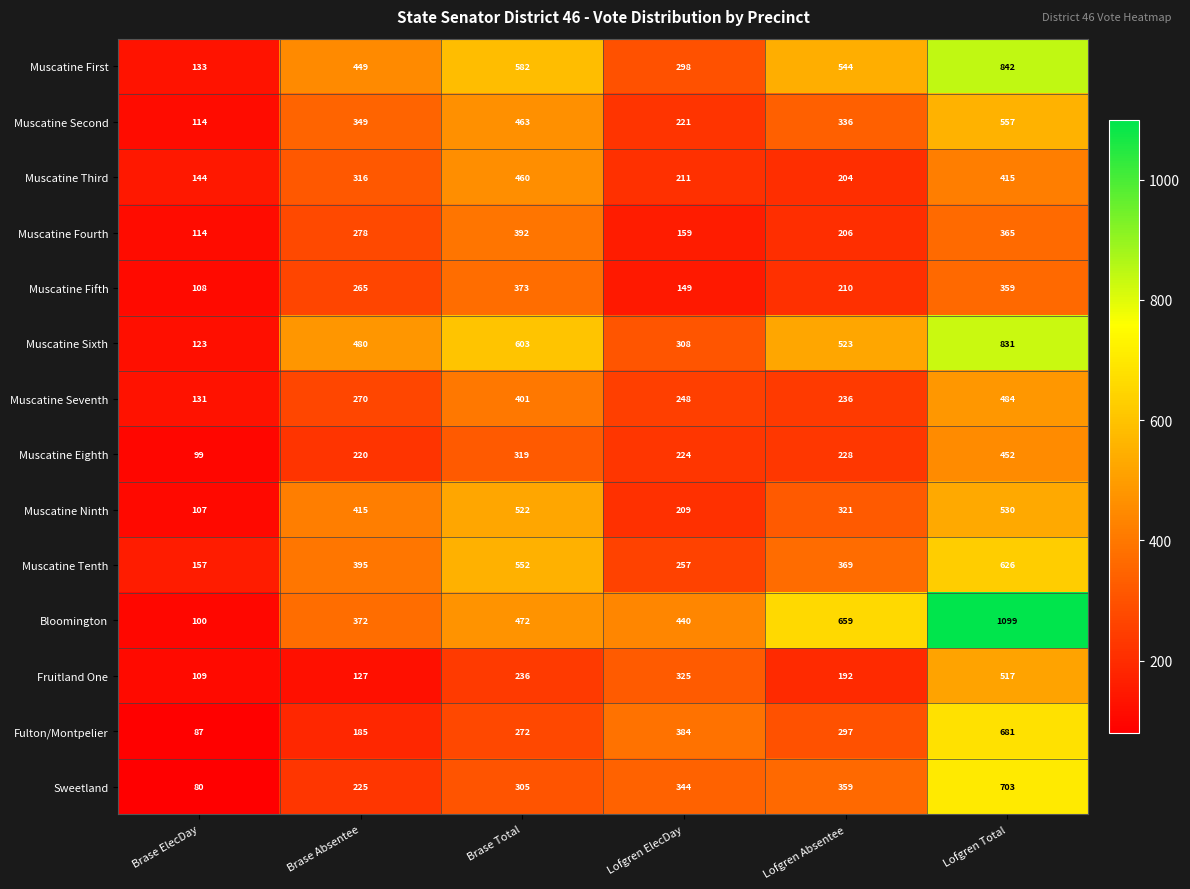

The Muscatine Fifth series shows 177 at Lofgren Total. True or false?

False